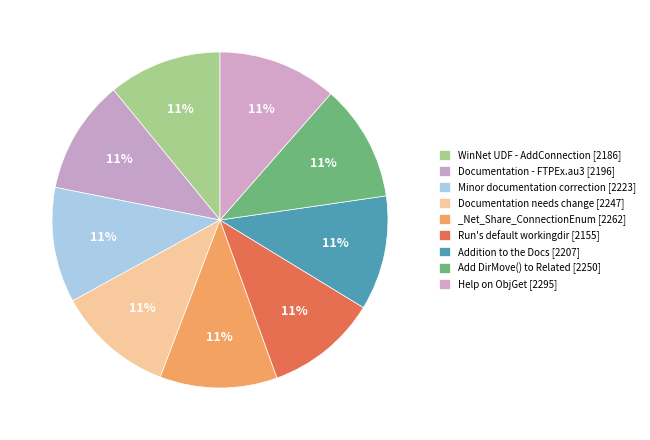

How many slices are in this pie chart?

9